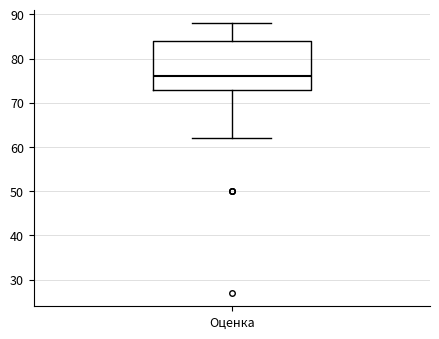

Transcribe this box plot: give where the median line is, the range the box spans, and where the two whiskers end, as read against the y-axis. The values are not printed on the chart, so give them approximately, as read against the axis.

median 76, box 73 to 84, whiskers 62 to 88